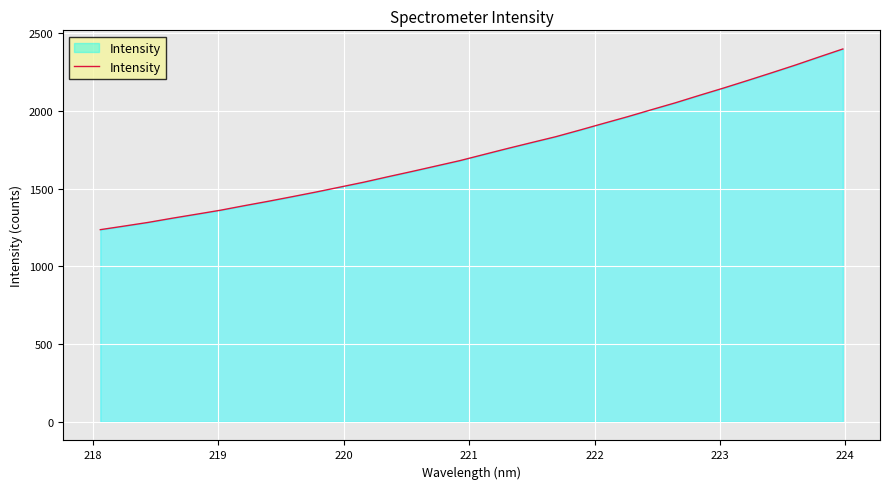

What is the difference between the maximum and minimum values?

1163.1